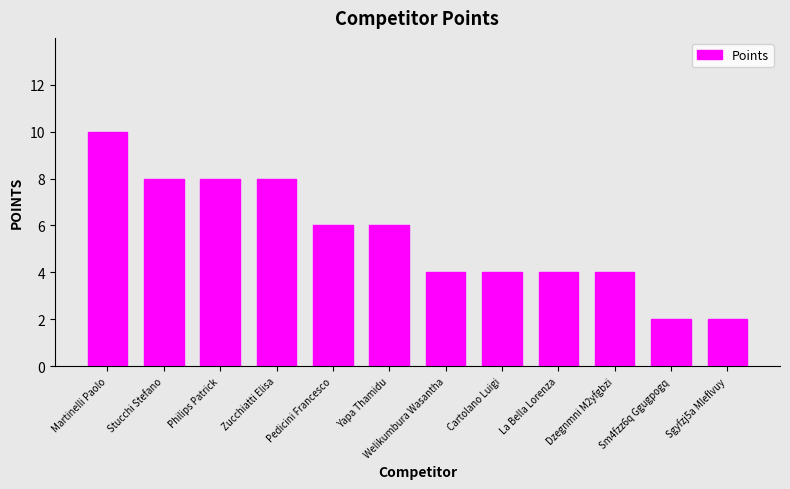

What is the sum of all values?

66